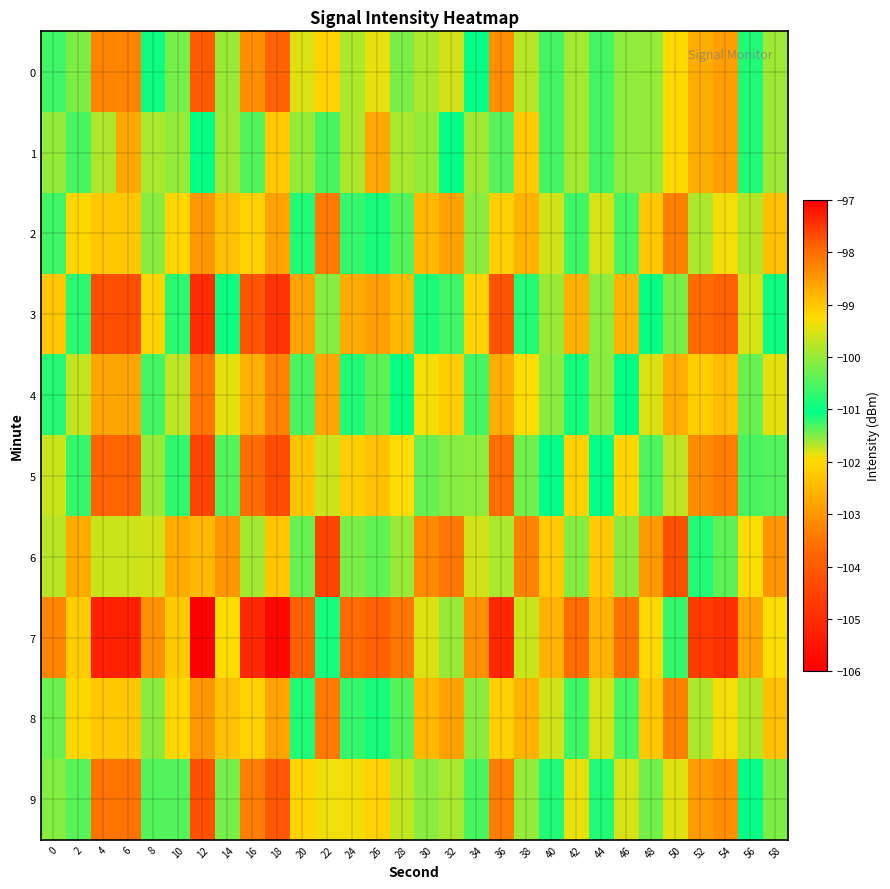

What is the greatest value displayed?

-97.6